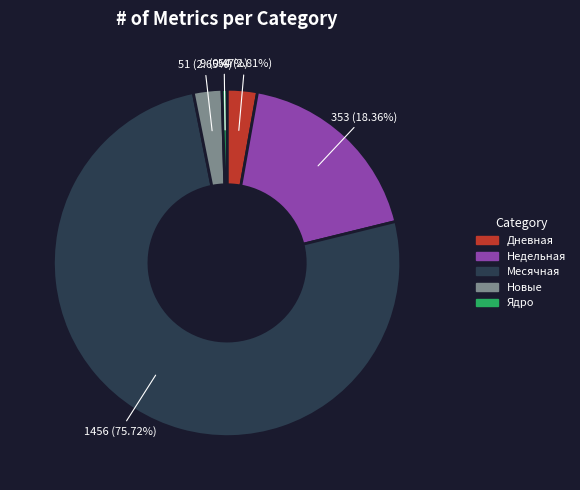

What percentage do Ядро and Месячная together represent?

76.2%